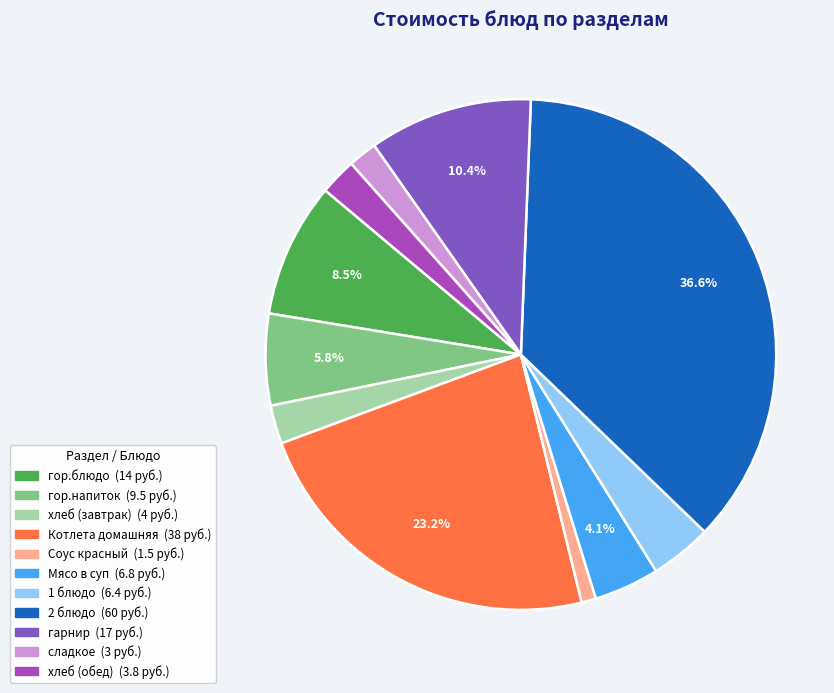

What is the ratio of the value at Мясо в суп to the value at хлеб (обед)?

1.8